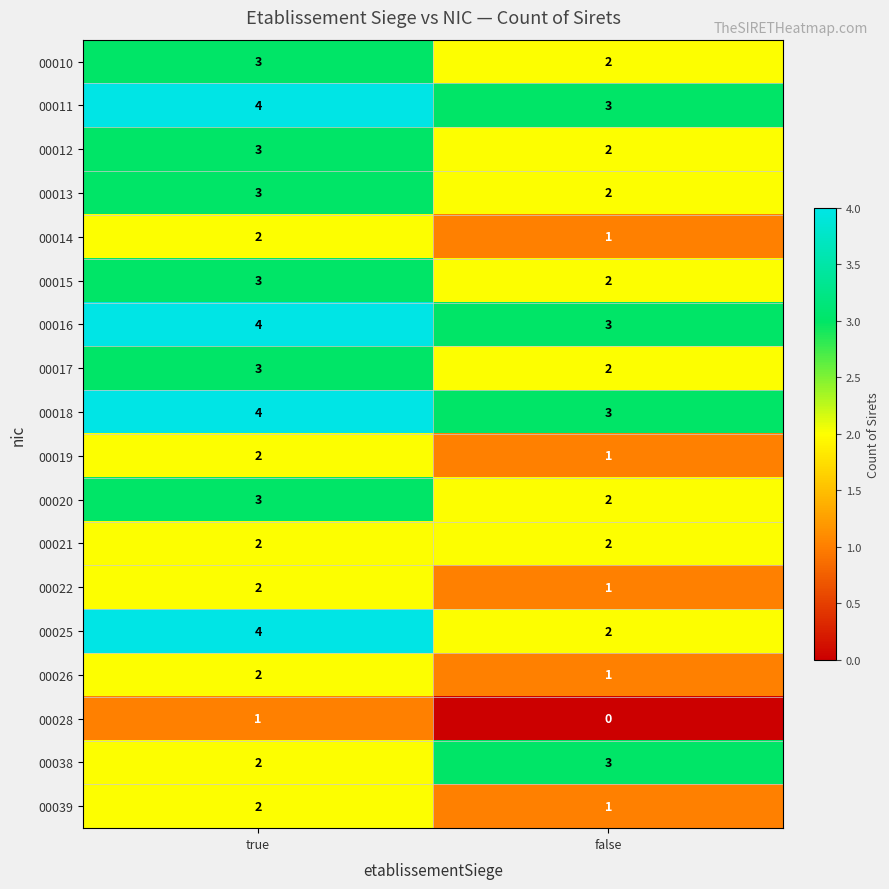

What is the total value across all series at false?

33